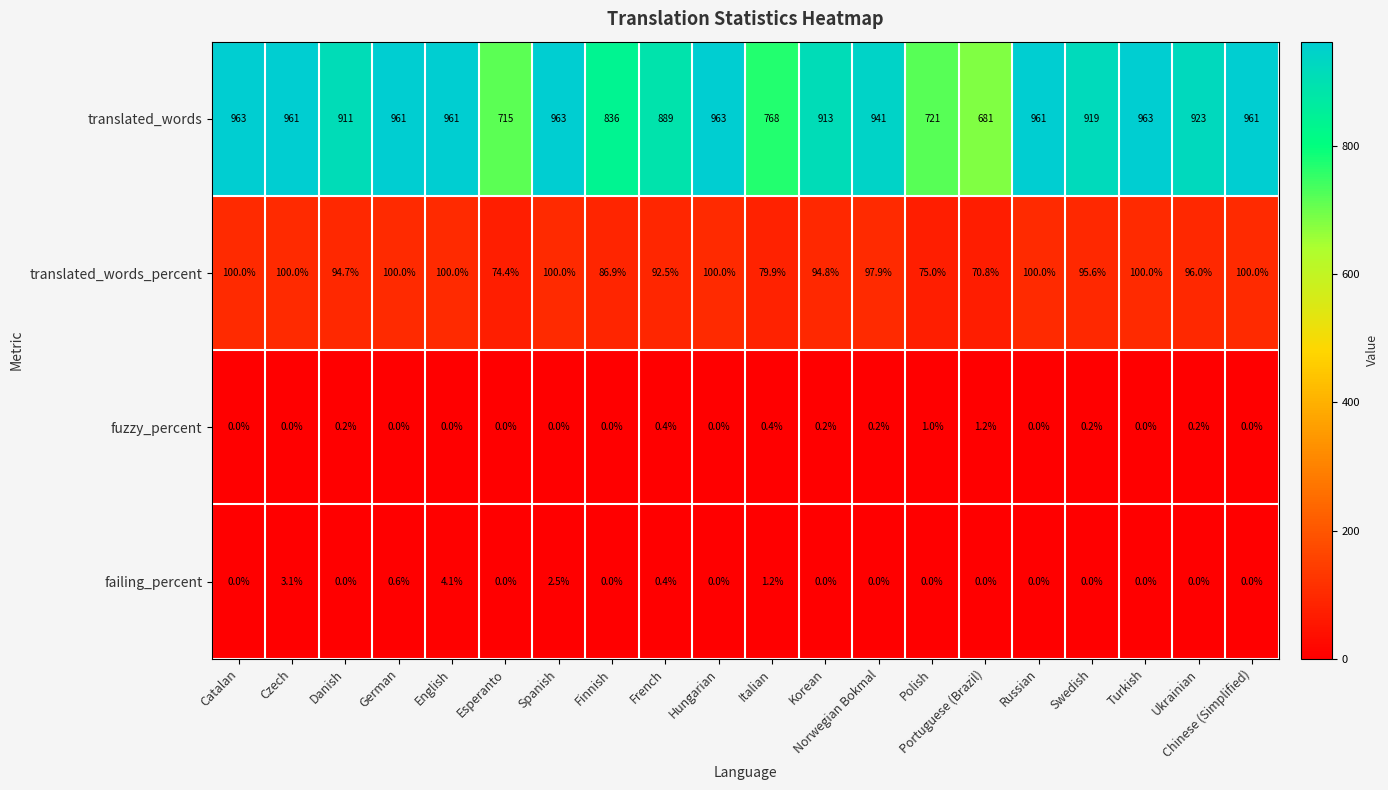

True or false: translated_words has a value of 961.0 at German.

True